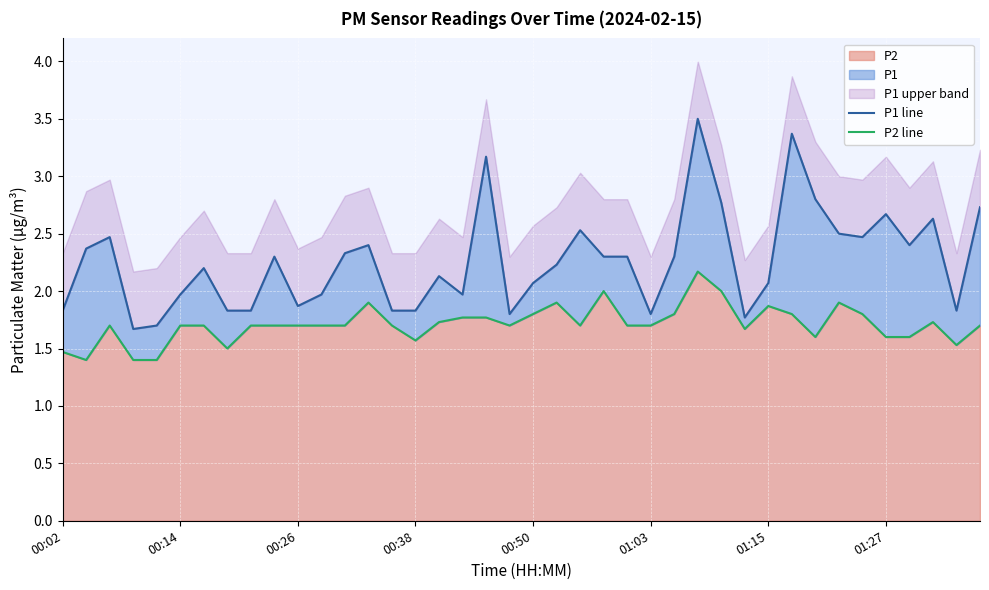

In P2 line, how many points are lower than both neighbors (excluding endpoints)?

8